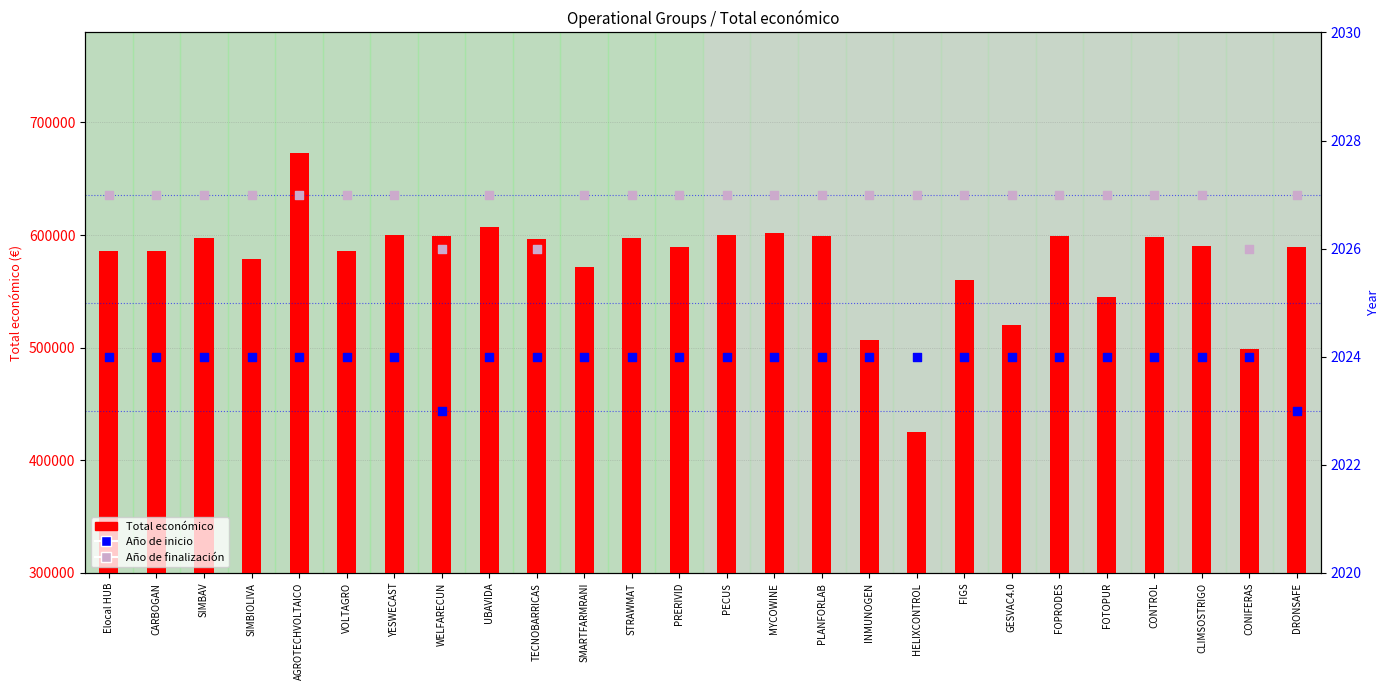

Is the value of Total económico at PLANFORLAB greater than the value of Año de finalización at VOLTAGRO?

Yes